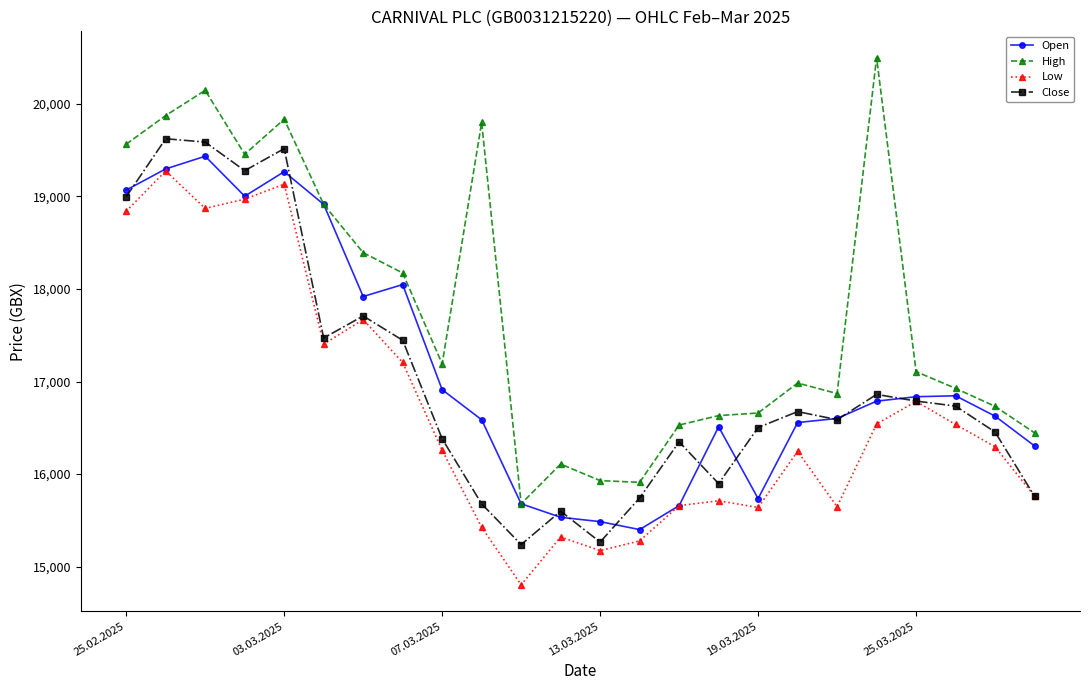

Does the chart display data point markers on the line(s)?

Yes